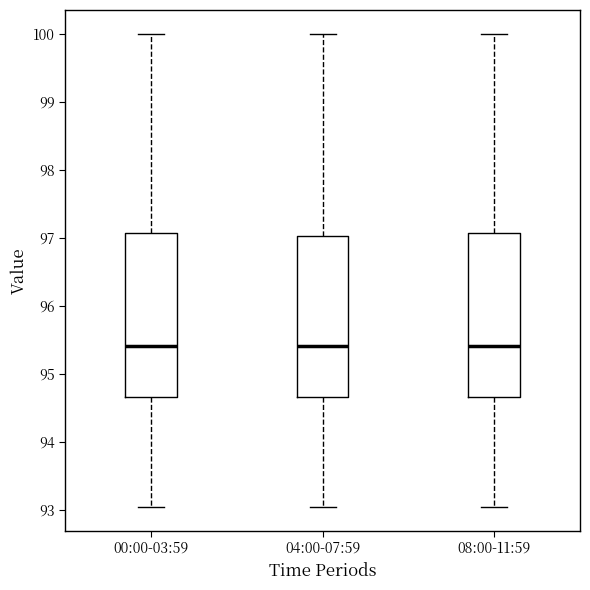

Reading left to right, transcribe this box plot: for each box, give where its median line is, the range the box spans, and where its two whiskers end, as read against the y-axis. The values are not printed on the chart, so give them approximately, as read against the axis.

00:00-03:59: median 95.4, box 94.7 to 97.1, whiskers 93.0 to 100.0
04:00-07:59: median 95.4, box 94.7 to 97.0, whiskers 93.0 to 100.0
08:00-11:59: median 95.4, box 94.7 to 97.1, whiskers 93.0 to 100.0